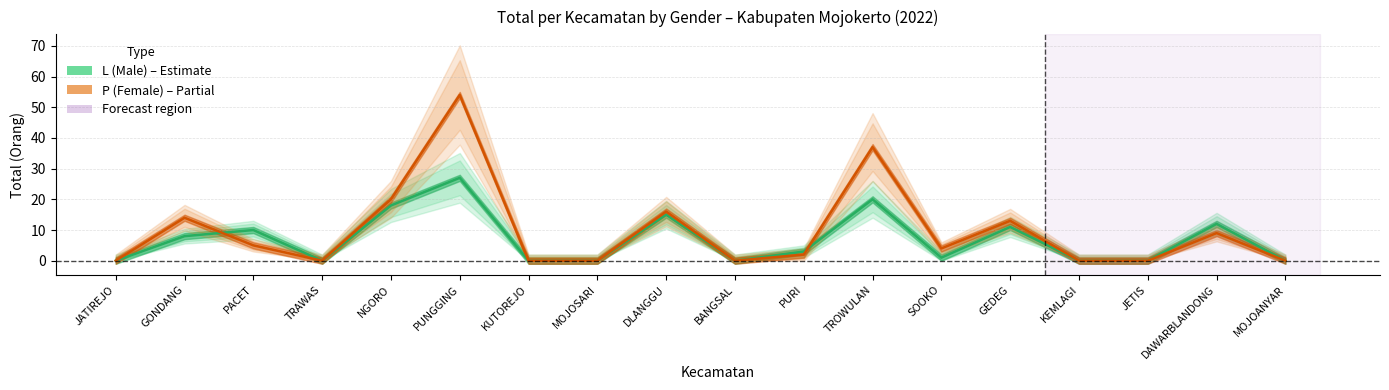

True or false: L (Male) has a value of -13 at MOJOANYAR.

False